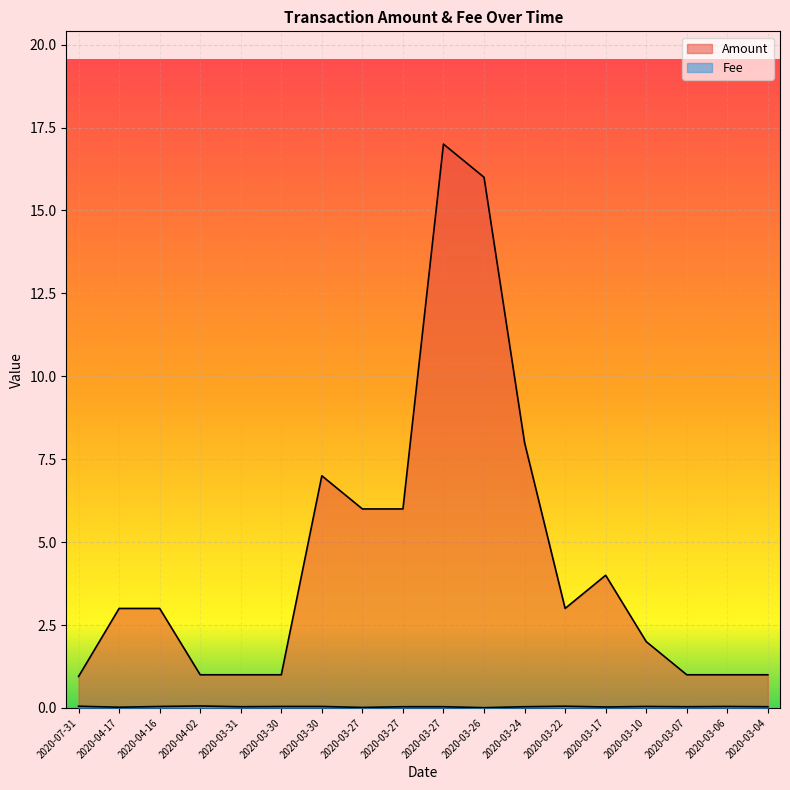

Which category has the highest value in the Amount series?

2020-03-27